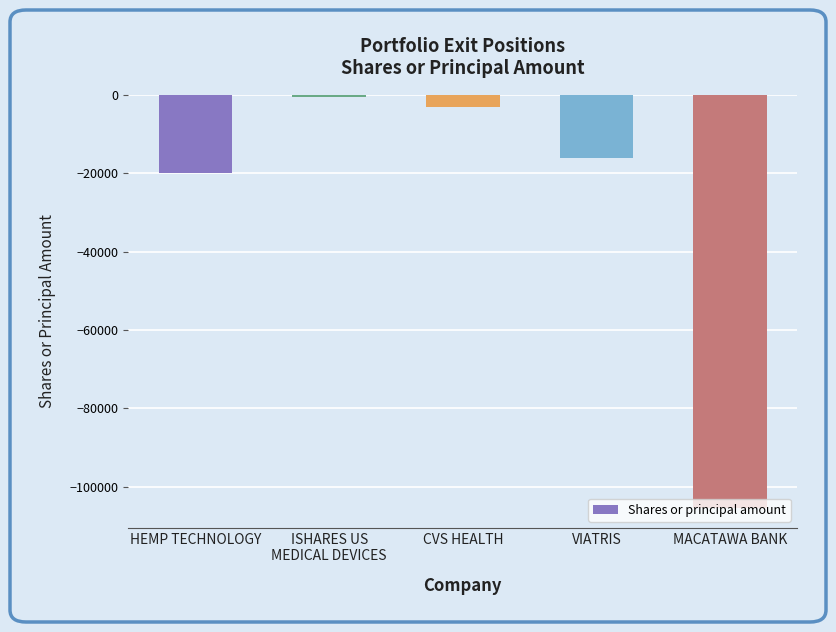

What is the difference between the maximum and second lowest values?

19372